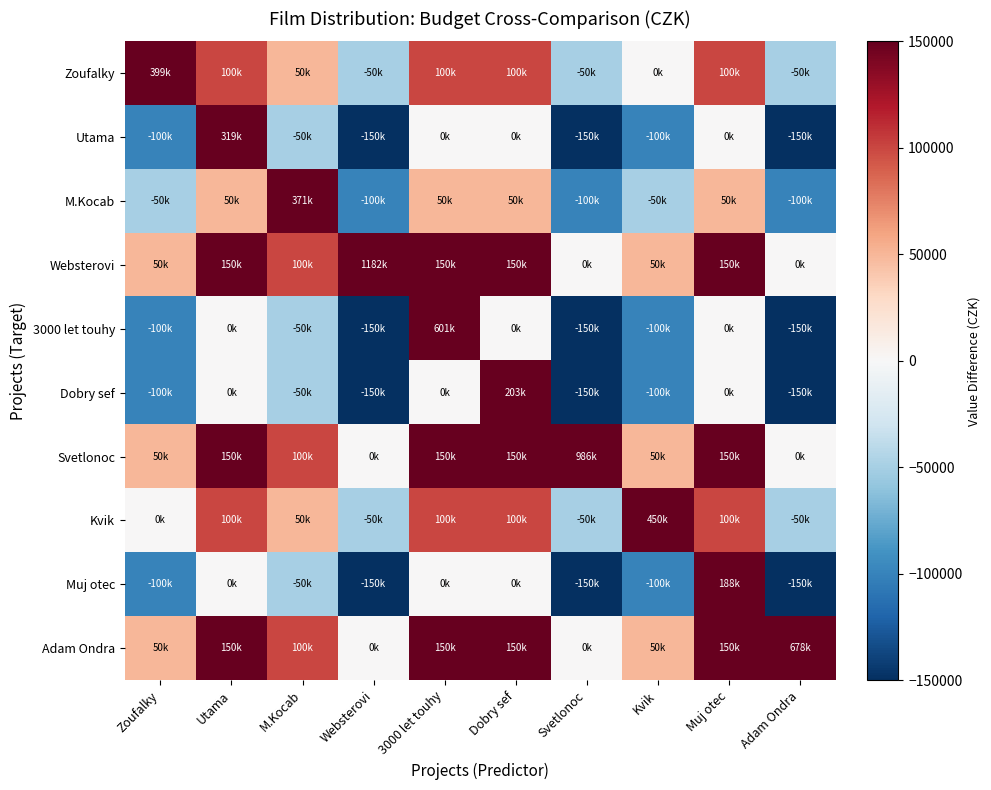

Reading left to right, what are all the values shown in this chart?

Zoufalky: Zoufalky=399440	Utama=100000	M.Kocab=50000	Websterovi=-50000	3000 let touhy=100000	Dobry sef=100000	Svetlonoc=-50000	Kvik=0	Muj otec=100000	Adam Ondra=-50000
Utama: Zoufalky=-100000	Utama=318613	M.Kocab=-50000	Websterovi=-150000	3000 let touhy=0	Dobry sef=0	Svetlonoc=-150000	Kvik=-100000	Muj otec=0	Adam Ondra=-150000
M.Kocab: Zoufalky=-50000	Utama=50000	M.Kocab=371000	Websterovi=-100000	3000 let touhy=50000	Dobry sef=50000	Svetlonoc=-100000	Kvik=-50000	Muj otec=50000	Adam Ondra=-100000
Websterovi: Zoufalky=50000	Utama=150000	M.Kocab=100000	Websterovi=1181800	3000 let touhy=150000	Dobry sef=150000	Svetlonoc=0	Kvik=50000	Muj otec=150000	Adam Ondra=0
3000 let touhy: Zoufalky=-100000	Utama=0	M.Kocab=-50000	Websterovi=-150000	3000 let touhy=601075	Dobry sef=0	Svetlonoc=-150000	Kvik=-100000	Muj otec=0	Adam Ondra=-150000
Dobry sef: Zoufalky=-100000	Utama=0	M.Kocab=-50000	Websterovi=-150000	3000 let touhy=0	Dobry sef=203000	Svetlonoc=-150000	Kvik=-100000	Muj otec=0	Adam Ondra=-150000
Svetlonoc: Zoufalky=50000	Utama=150000	M.Kocab=100000	Websterovi=0	3000 let touhy=150000	Dobry sef=150000	Svetlonoc=986000	Kvik=50000	Muj otec=150000	Adam Ondra=0
Kvik: Zoufalky=0	Utama=100000	M.Kocab=50000	Websterovi=-50000	3000 let touhy=100000	Dobry sef=100000	Svetlonoc=-50000	Kvik=450000	Muj otec=100000	Adam Ondra=-50000
Muj otec: Zoufalky=-100000	Utama=0	M.Kocab=-50000	Websterovi=-150000	3000 let touhy=0	Dobry sef=0	Svetlonoc=-150000	Kvik=-100000	Muj otec=188500	Adam Ondra=-150000
Adam Ondra: Zoufalky=50000	Utama=150000	M.Kocab=100000	Websterovi=0	3000 let touhy=150000	Dobry sef=150000	Svetlonoc=0	Kvik=50000	Muj otec=150000	Adam Ondra=677600